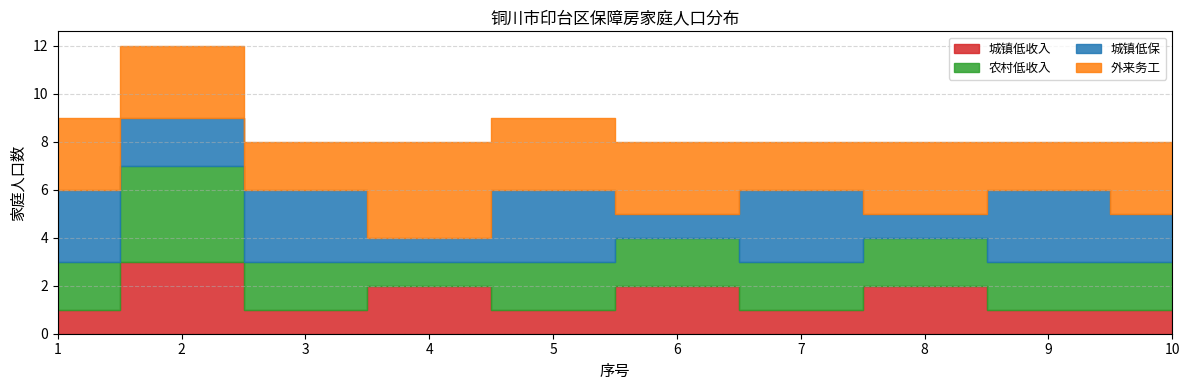

What is the difference between the 城镇低收入 values at 10 and 2?

2